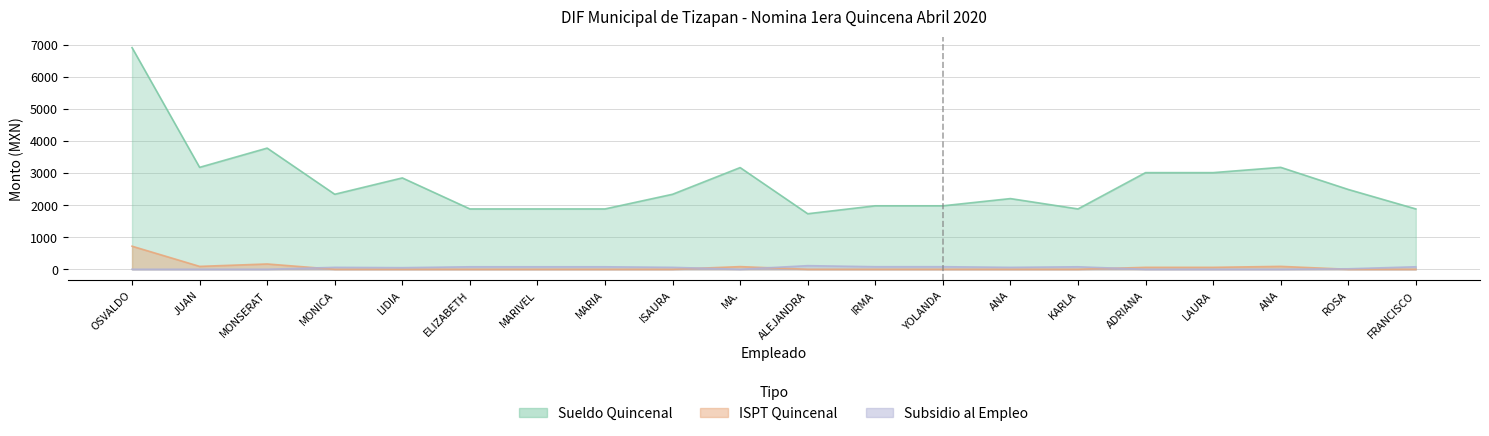

List the series in order of their peak value, lowest first.

Subsidio Empleo, ISPT Quincenal, Sueldo Quincenal